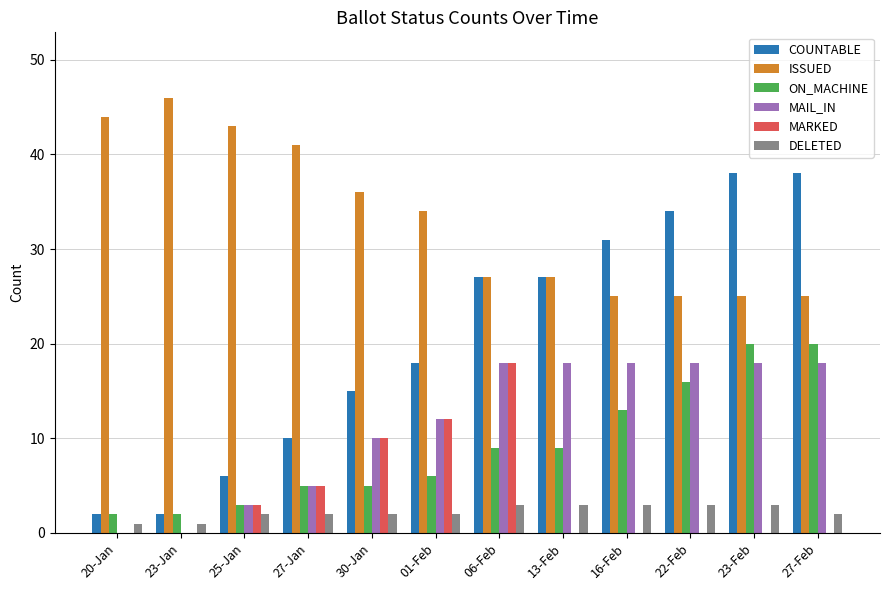

True or false: COUNTABLE has a value of 10 at 25-Jan.

False